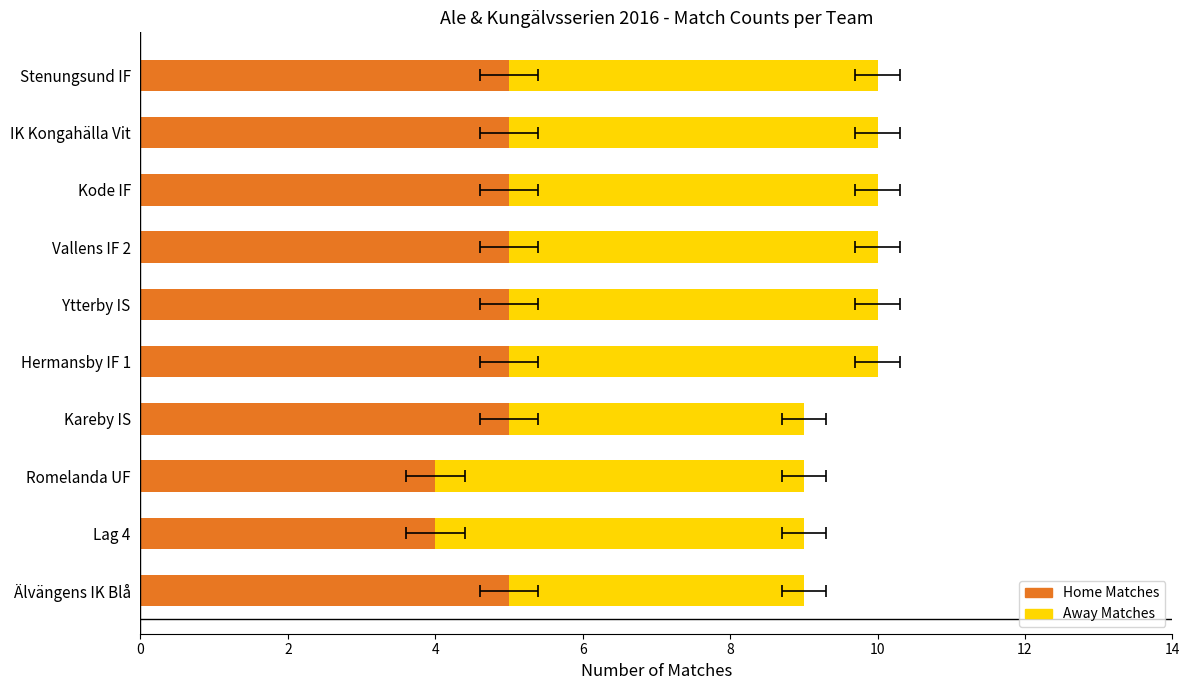

How many data points in Home Matches are less than 5?

2